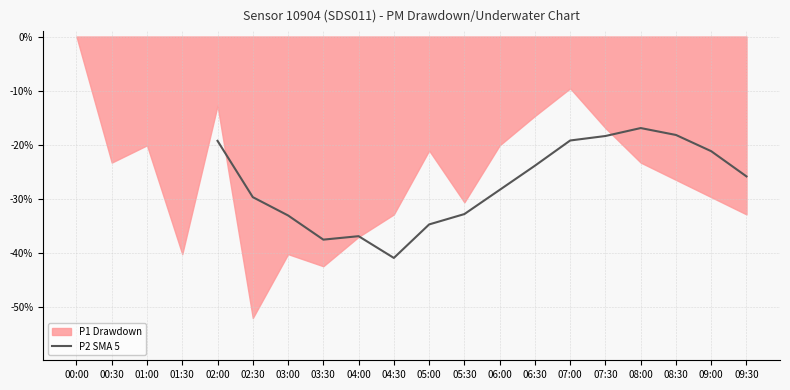

The chart shows a value of -16.9 at 08:00. True or false?

True